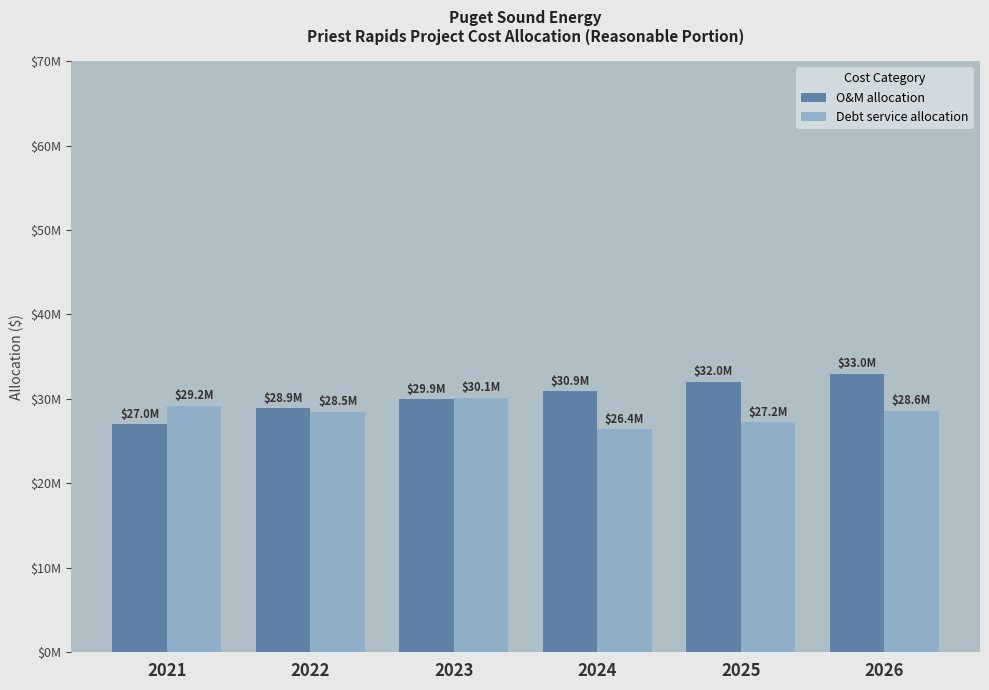

Where does the Debt service allocation series first go above 28602759?

2021